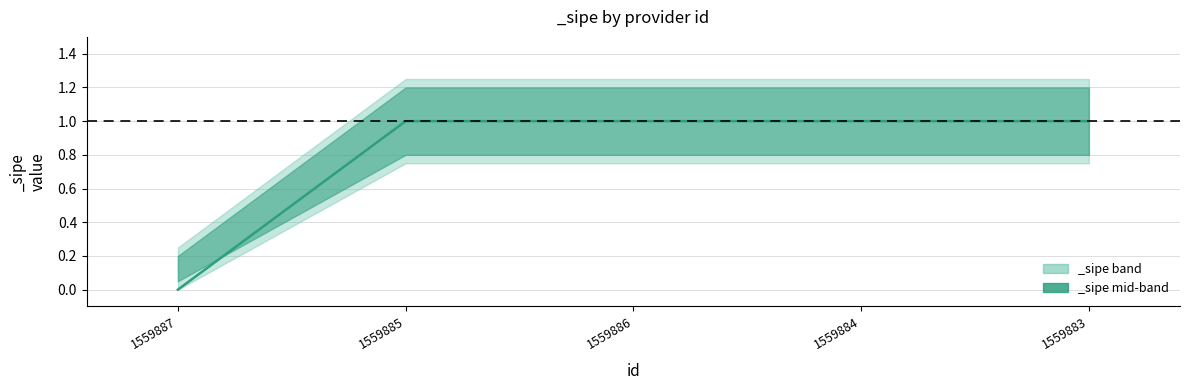

At how many categories does at least one series exceed 0?

4